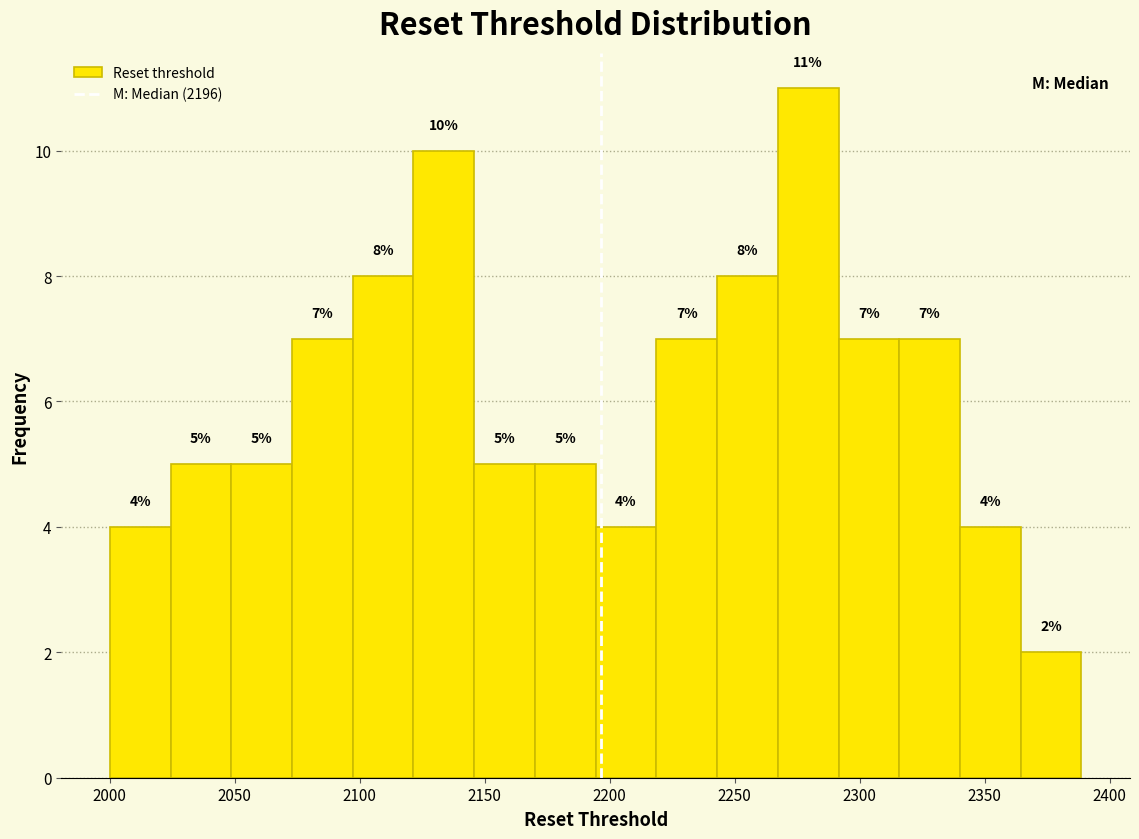

Over which range of the x-axis is the bar tallest?

2265 to 2290